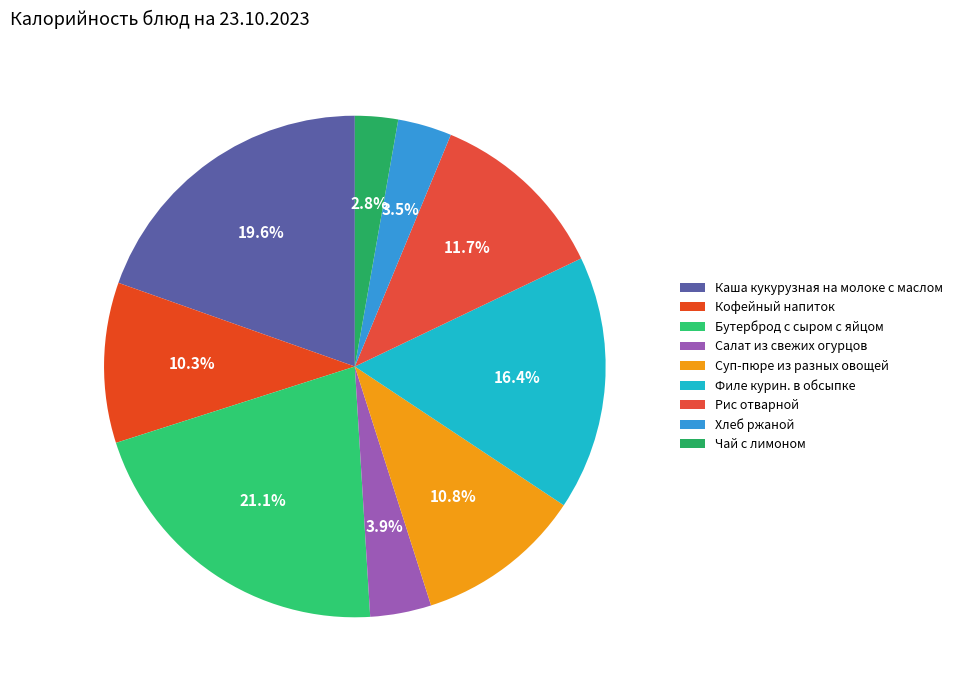

Is Суп-пюре из разных овощей the majority of the pie?

No